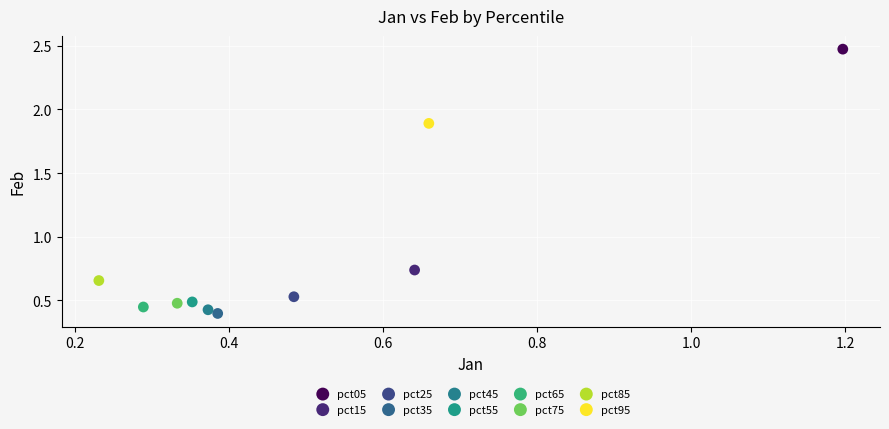

Which series contains the highest Y value?

pct05